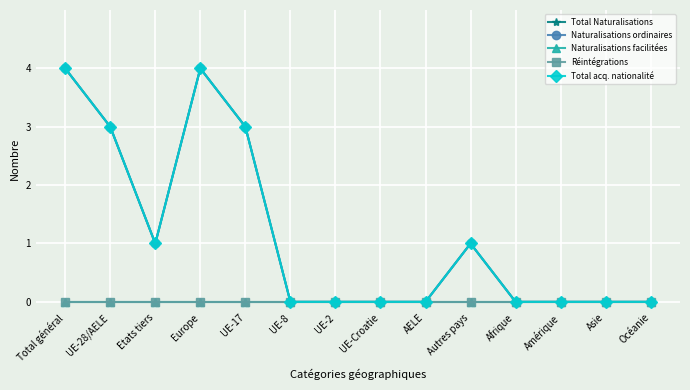

The value of Total acq. nationalité at Amérique is 0. True or false?

True